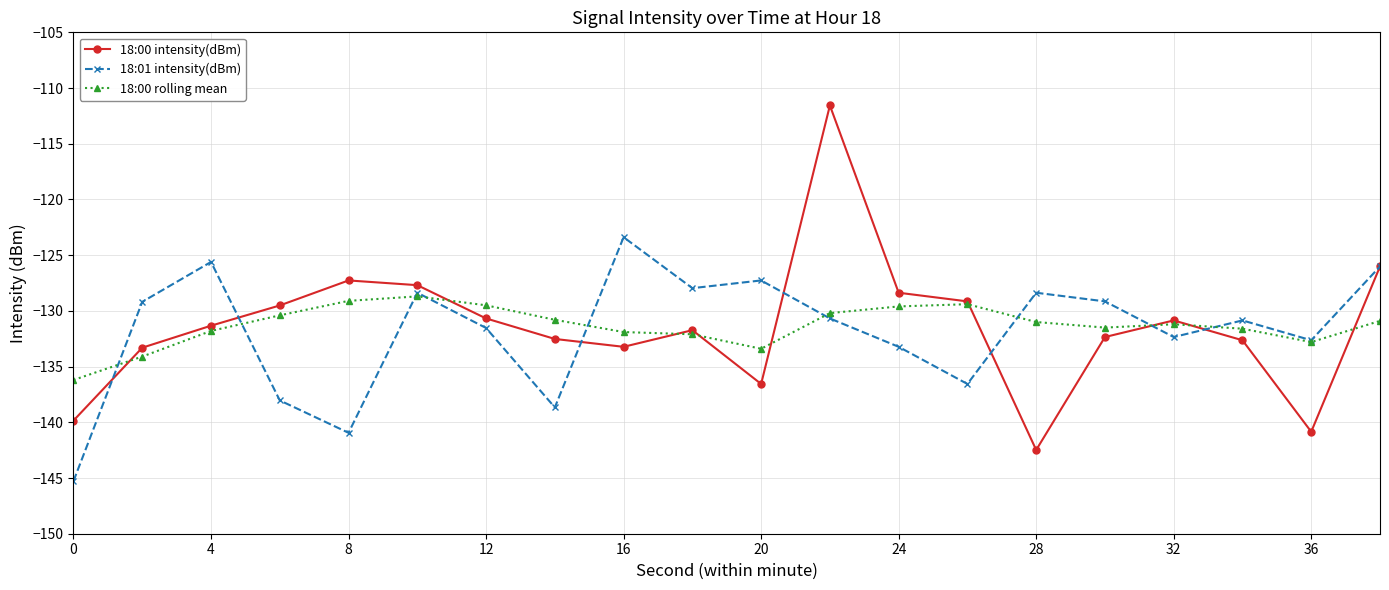

In 18:00 rolling mean, how many points are lower than both neighbors (excluding endpoints)?

3